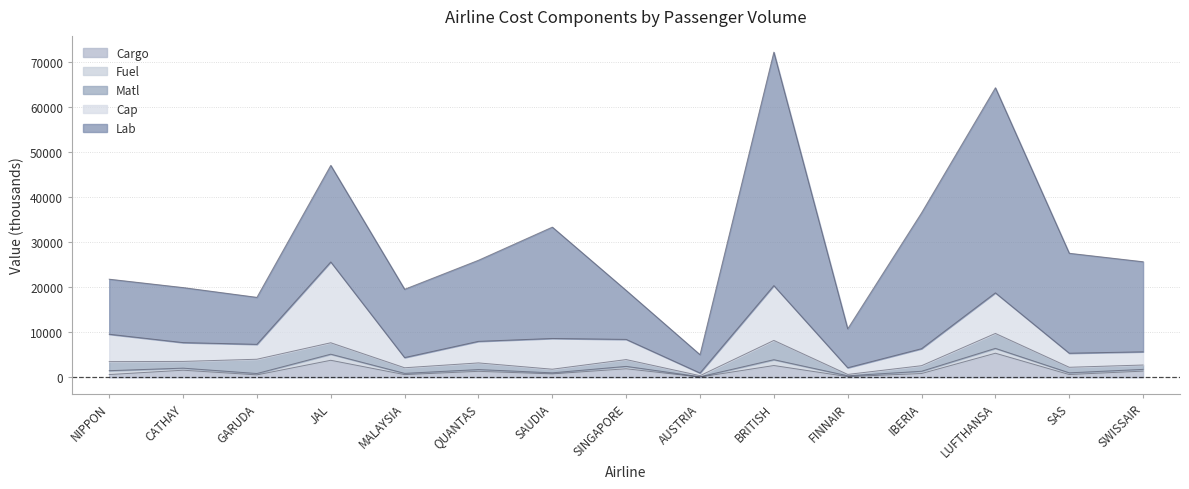

In Fuel, how many points are lower than both neighbors (excluding endpoints)?

6